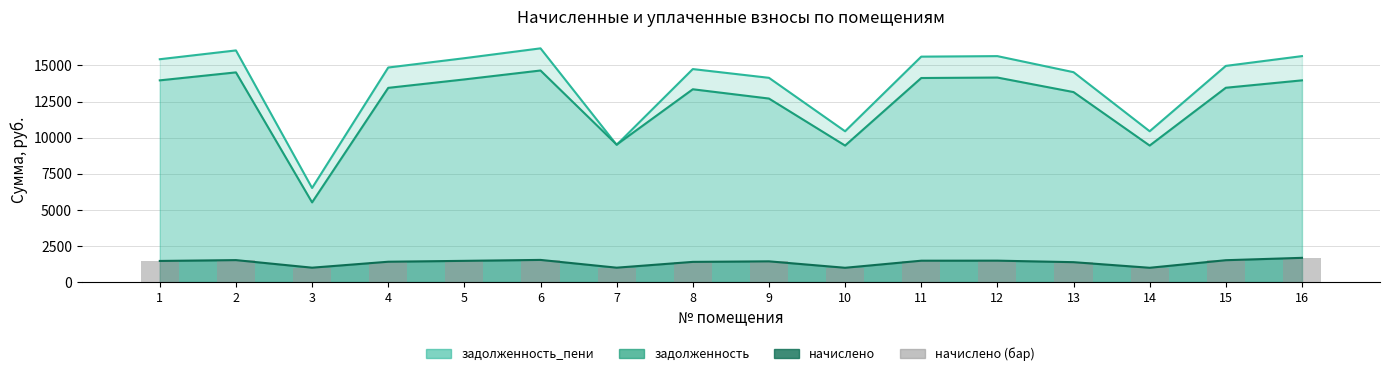

What is the difference between the maximum and minimum values in the задолженность series?

9132.5